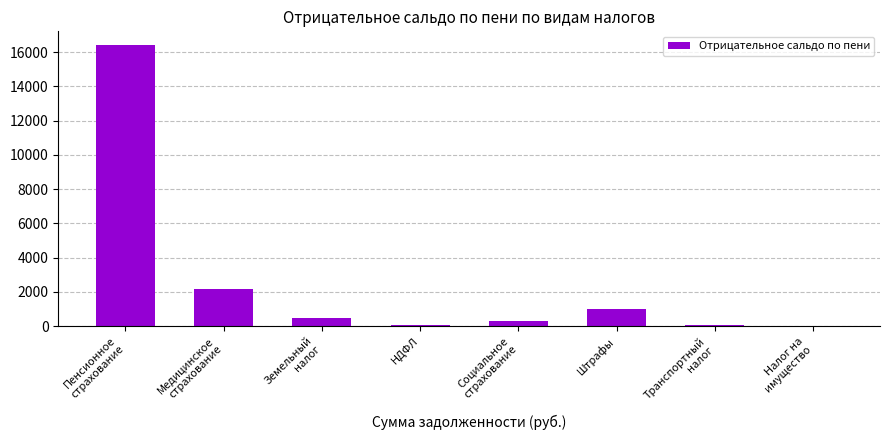

Is it true that the value at Штрафы is 1000.0?

True